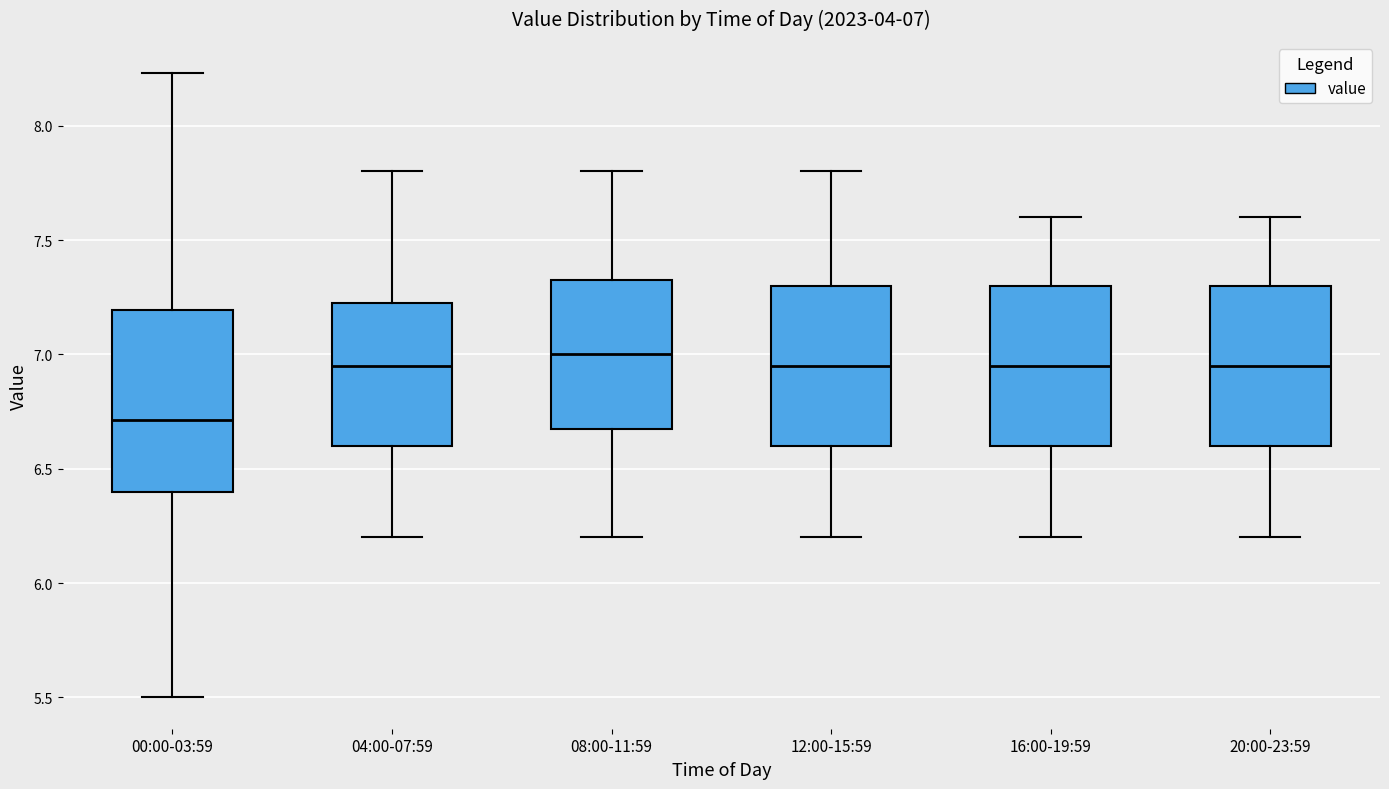

Comparing the boxes themselves (not the whiskers), which one is the tallest?

00:00-03:59